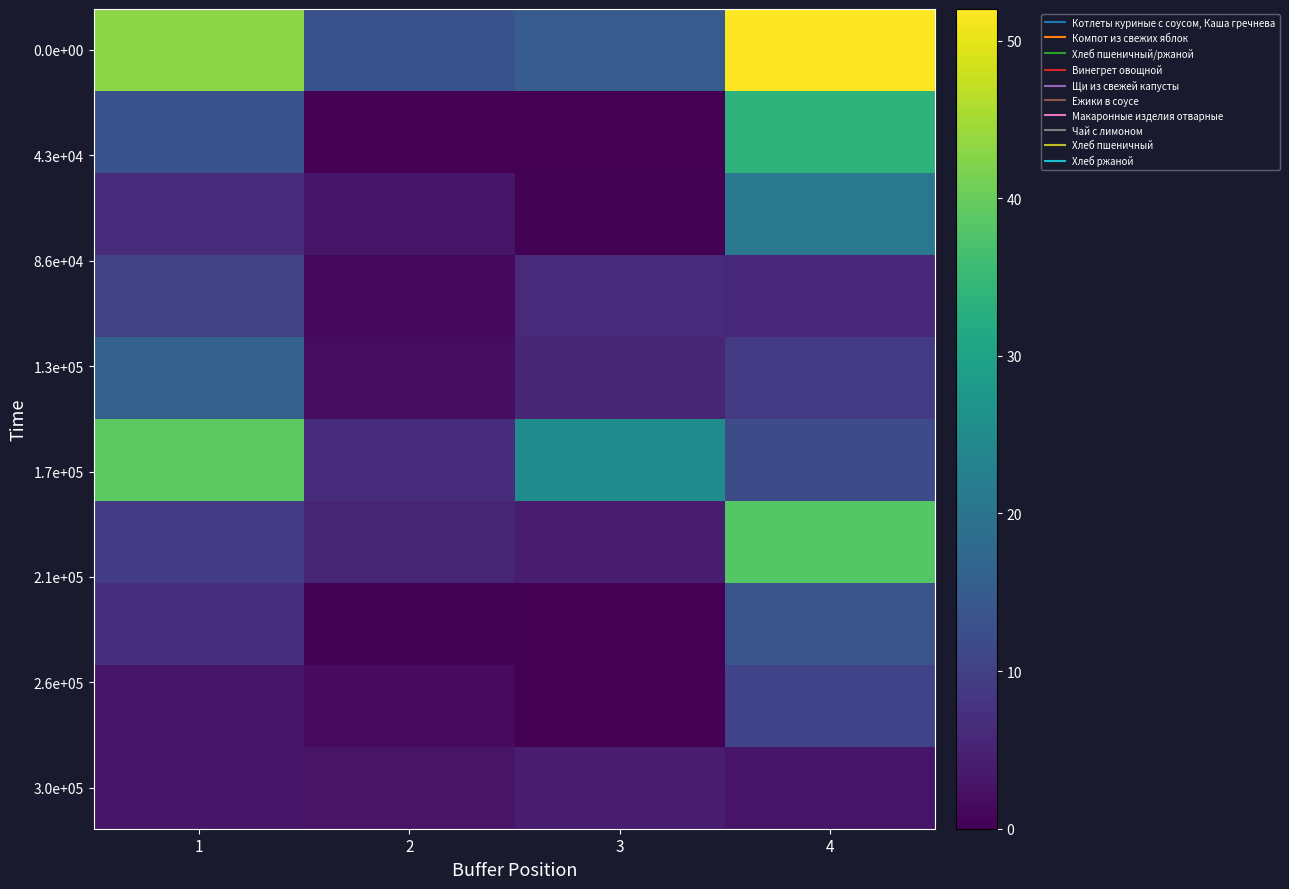

What is the total value across all series at 2?

35.6